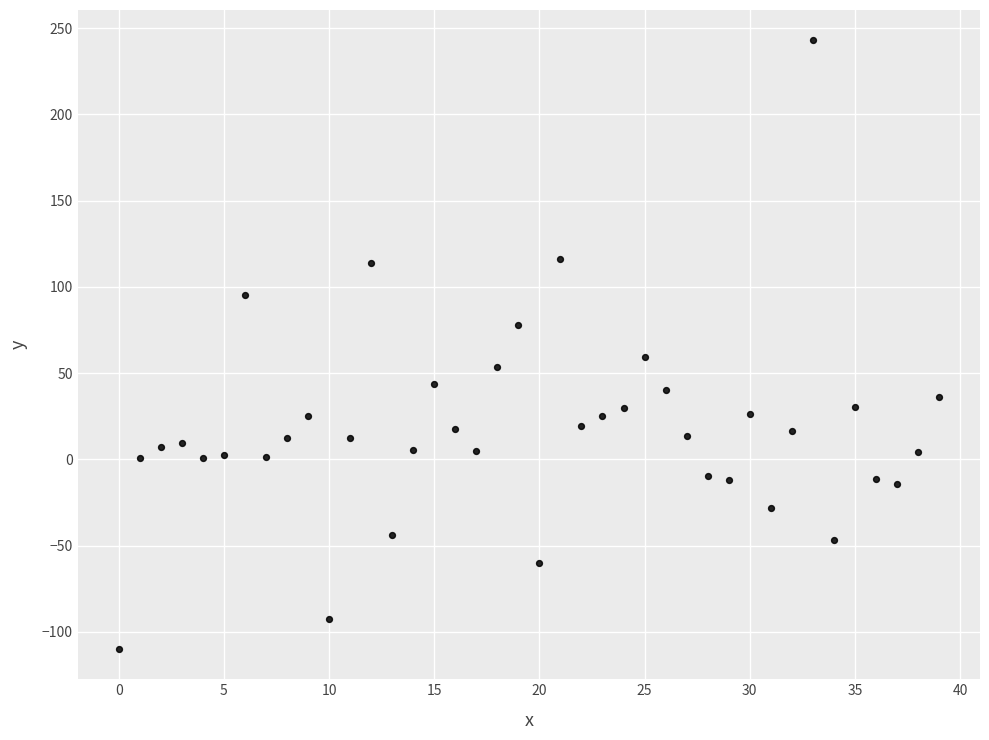

What Y value in the scatter plot is closest to 66?

59.1